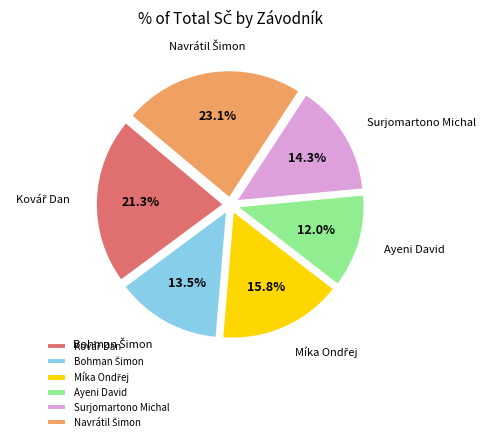

Which category has the smallest portion of the pie?

Ayeni David